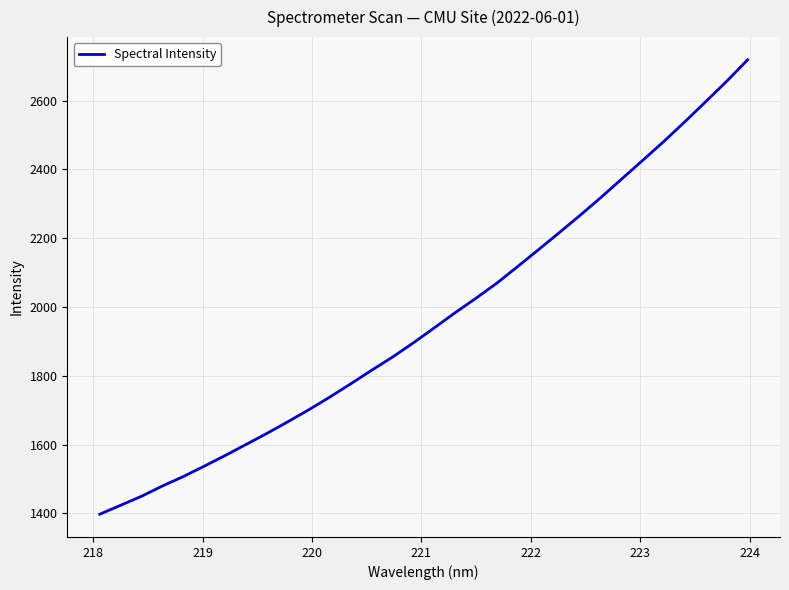

What is the difference between the maximum and minimum values?

1320.6